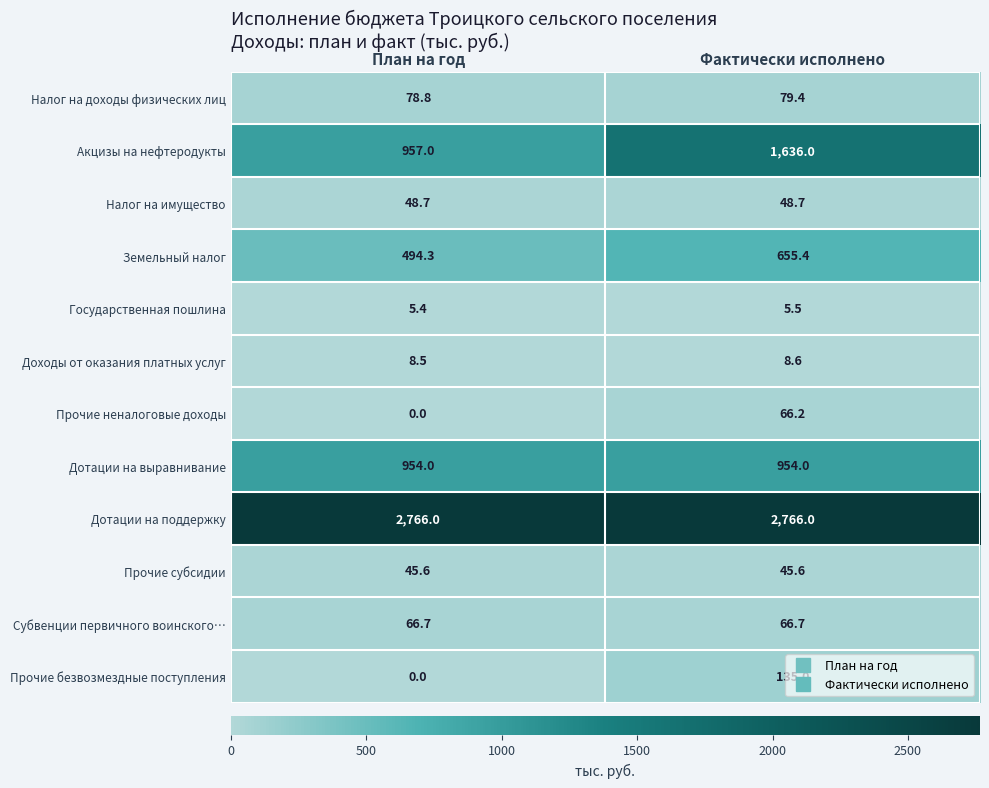

True or false: Акцизы на нефтеродукты has a value of 573.0 at План на год.

False